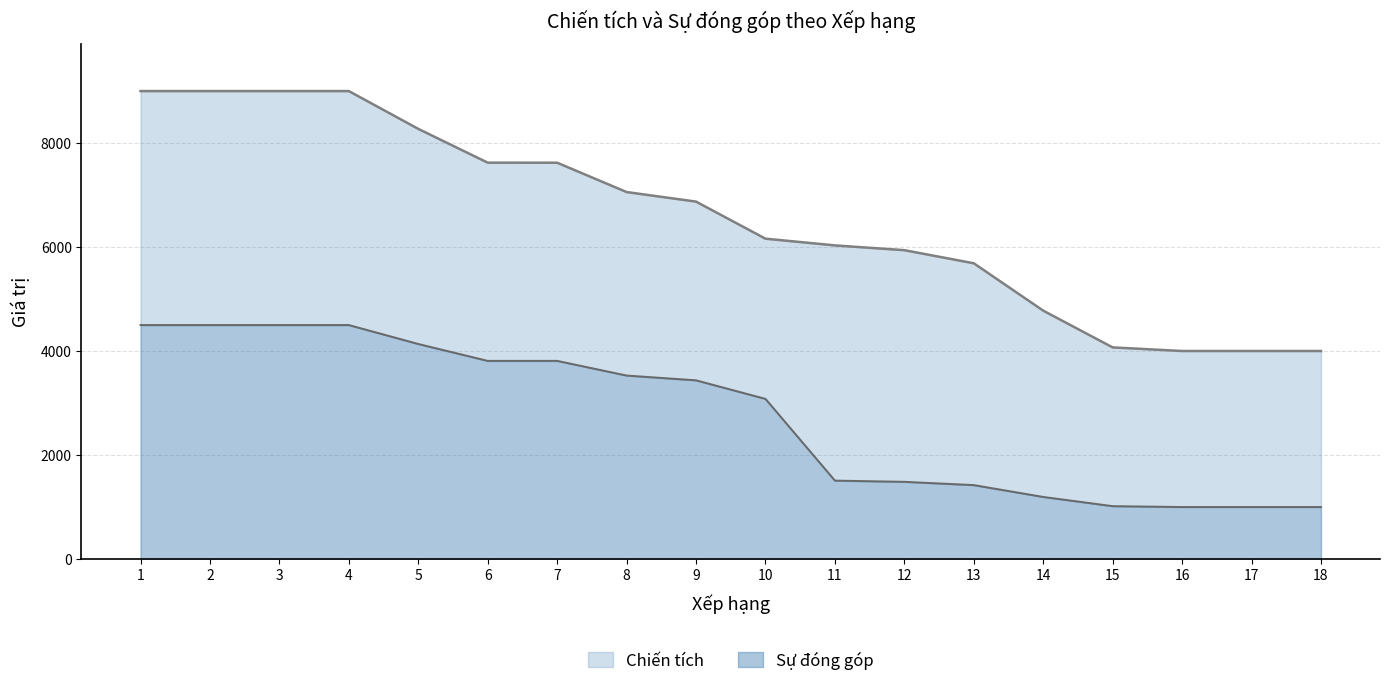

What is the sum of the Chiến tích values at 4 and 8?

16058